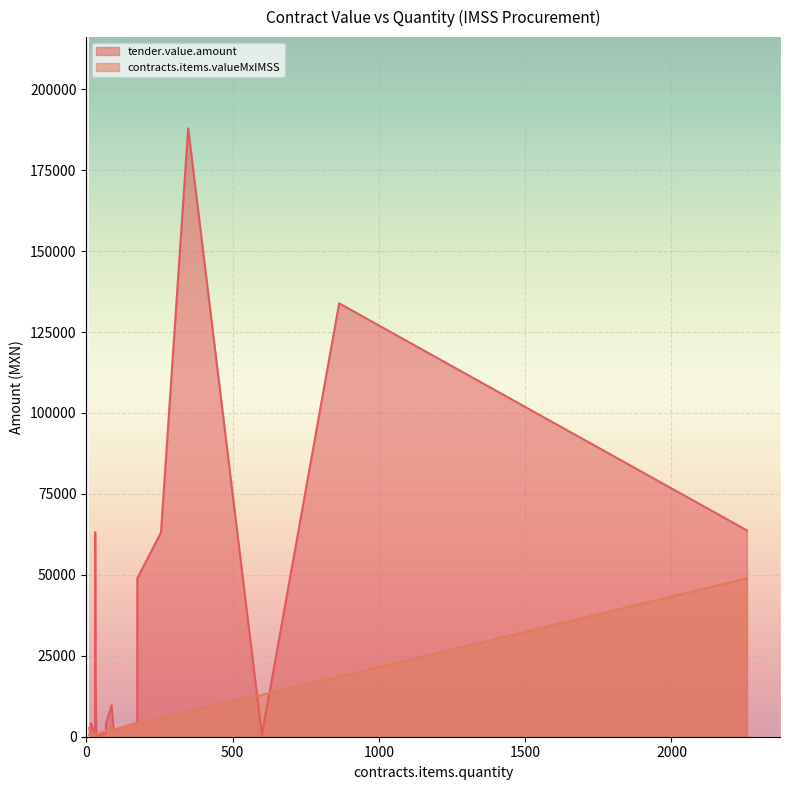

True or false: tender.value.amount and contracts.items.valueMxIMSS intersect in this chart.

True